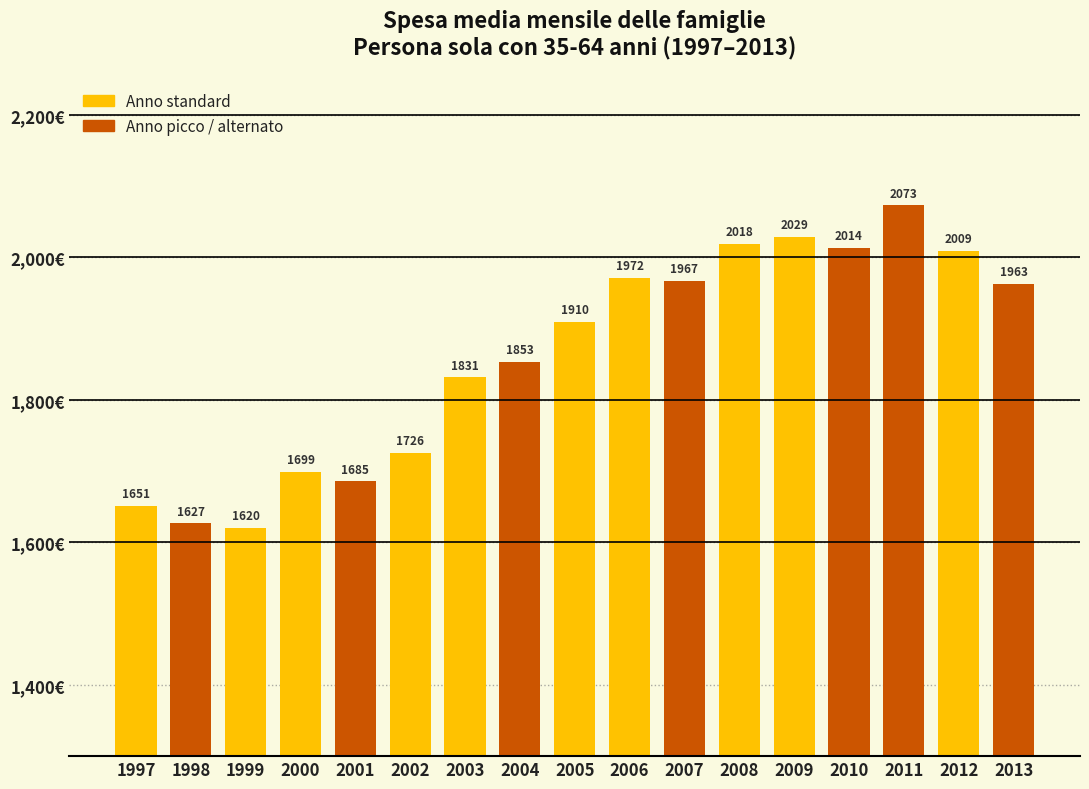

What is the ratio of the value at 2002 to the value at 2008?

0.9